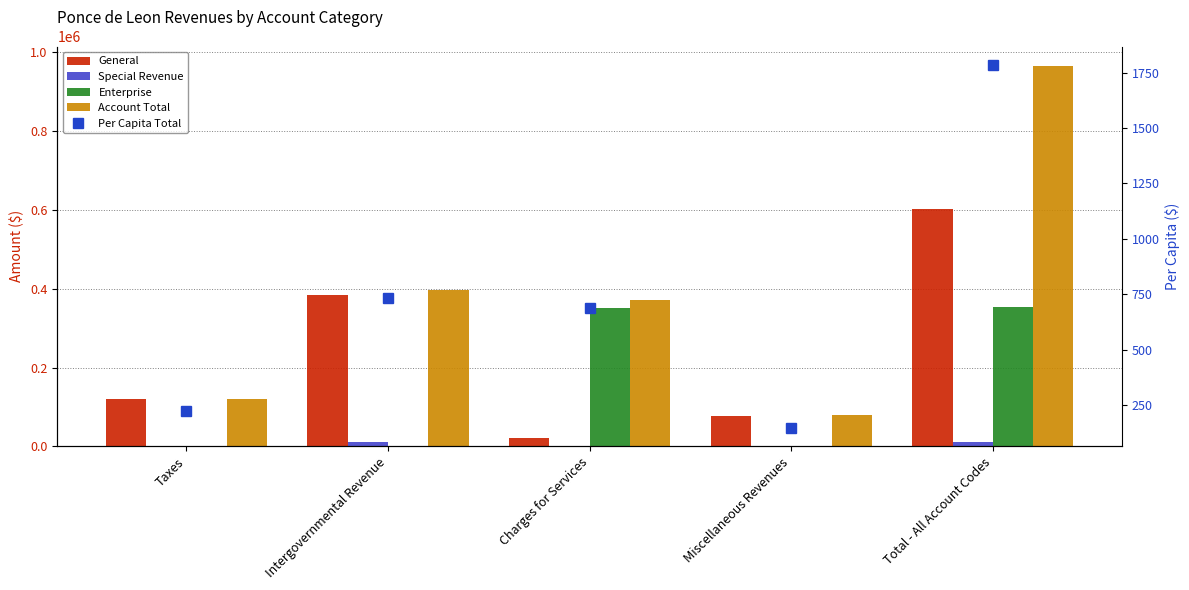

What is the difference between the highest and lowest values at Total - All Account Codes?

964608.7